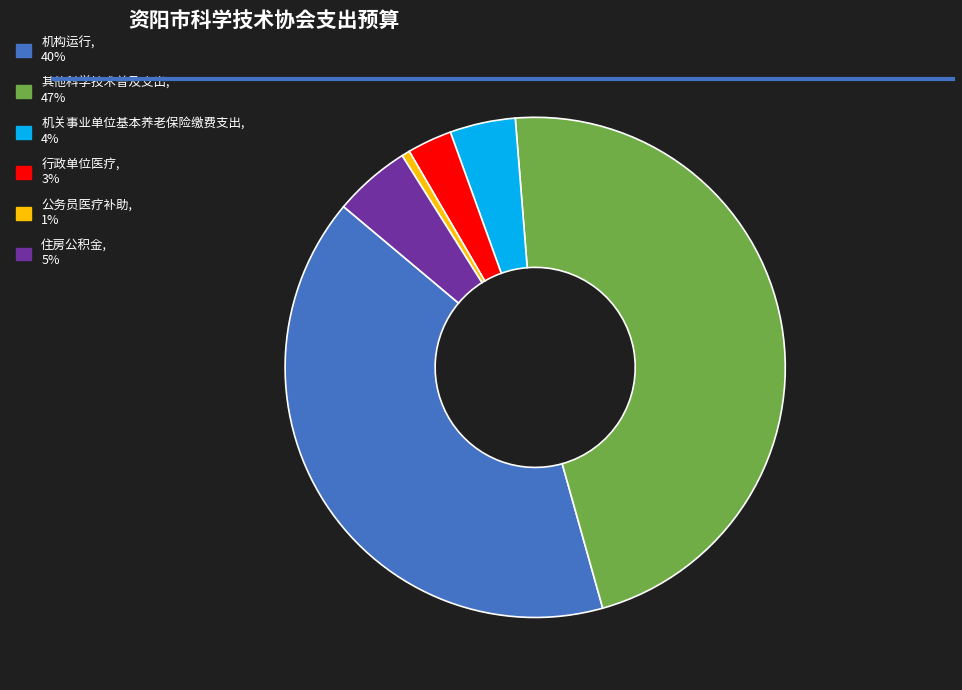

Does 行政单位医疗 represent more than half of the total?

No